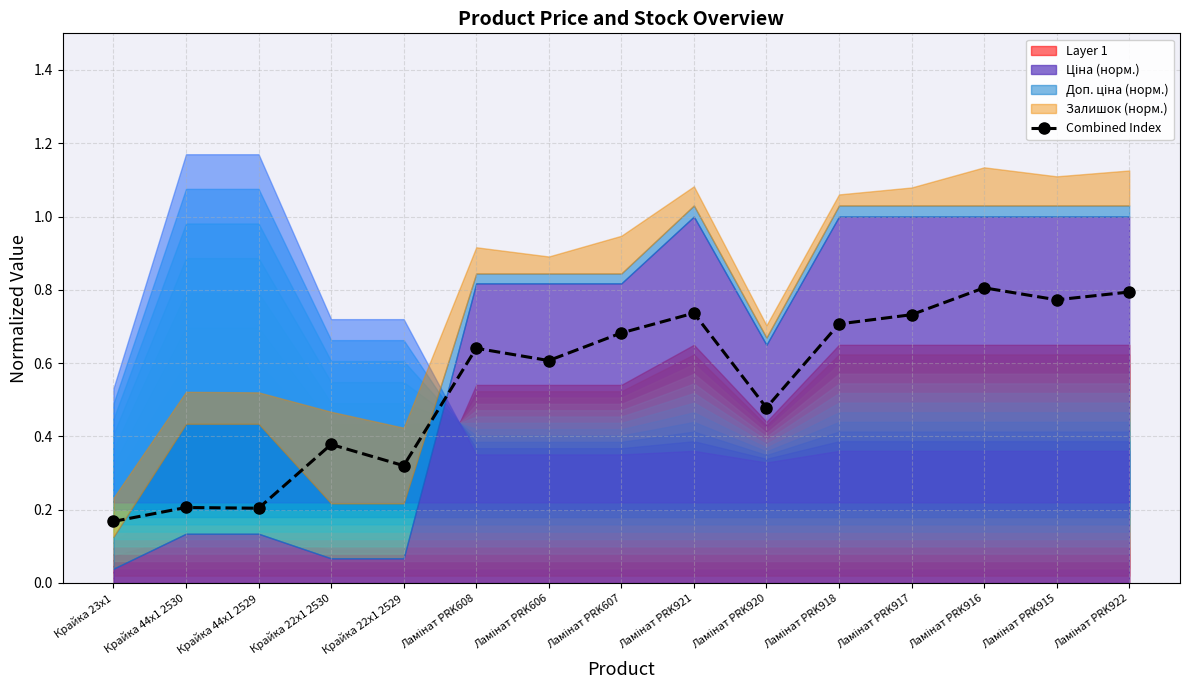

What is the average value?

0.5